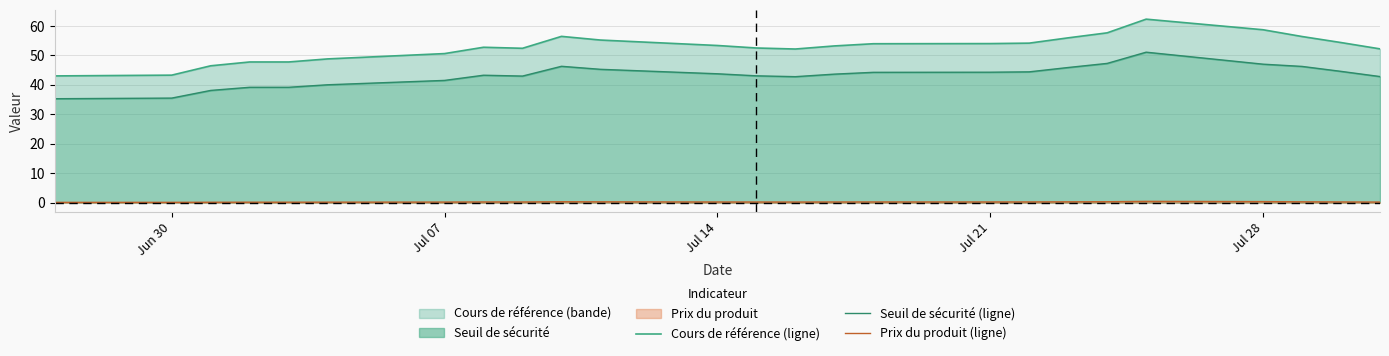

Reading left to right, extract all data points from this chart.

Cours de référence (ligne): 43.1	43.3	46.5	47.8	47.8	48.8	50.6	52.8	52.5	56.5	55.2	53.4	52.5	52.2	53.2	54.0	54.0	54.2	56.0	57.7	62.4	58.8	56.5	54.4	52.2
Seuil de sécurité (ligne): 35.3	35.5	38.1	39.2	39.2	40.0	41.5	43.3	43.0	46.3	45.3	43.8	43.1	42.8	43.7	44.3	44.3	44.4	45.9	47.3	51.1	47.0	46.3	44.6	42.8
Prix du produit (ligne): 0.1	0.1	0.1	0.1	0.1	0.1	0.2	0.2	0.2	0.3	0.3	0.2	0.2	0.2	0.2	0.2	0.2	0.2	0.3	0.3	0.4	0.3	0.3	0.2	0.2